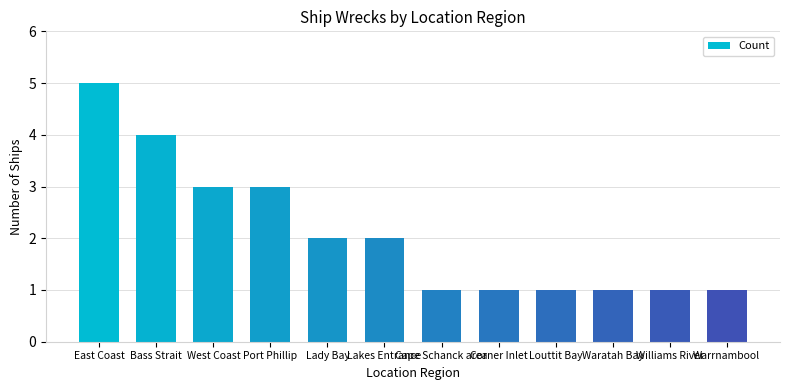

What is the difference between the values at Cape Schanck area and Lakes Entrance?

1